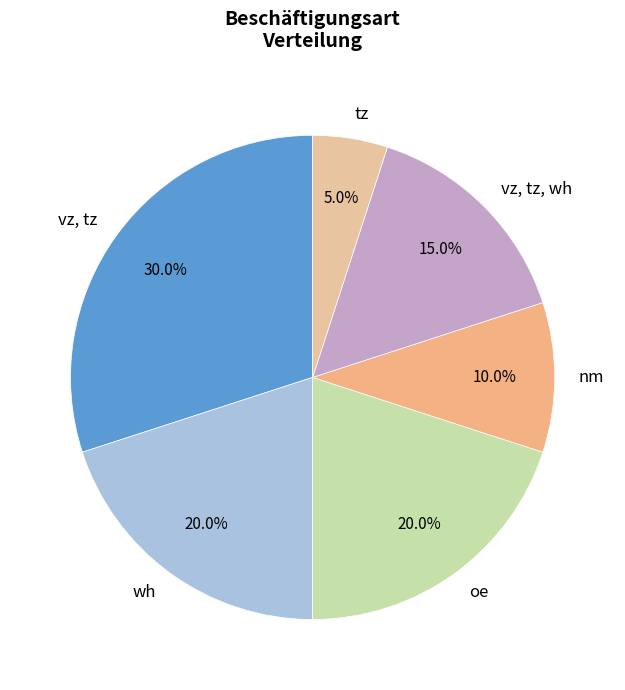

Approximately how many times larger is the value at vz, tz compared to wh?

1.5